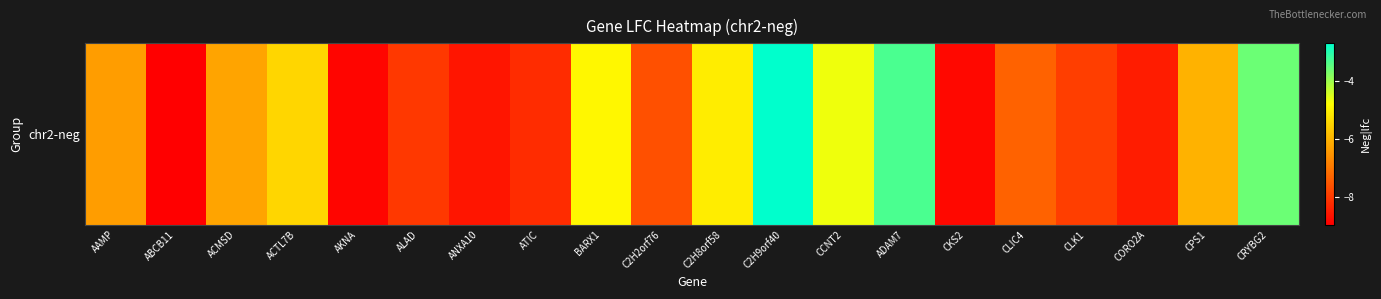

How many values exceed -6?

7